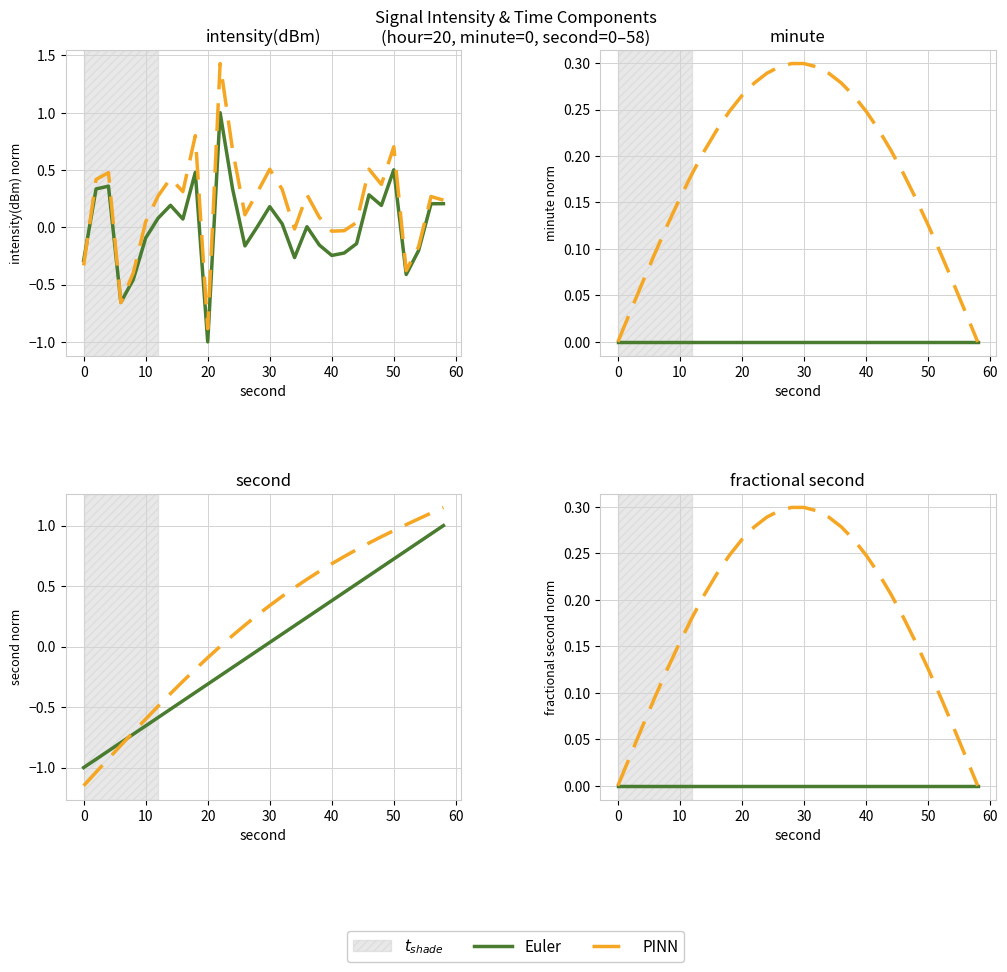

Rank the series by their maximum value, from highest to lowest.

PINN, Euler